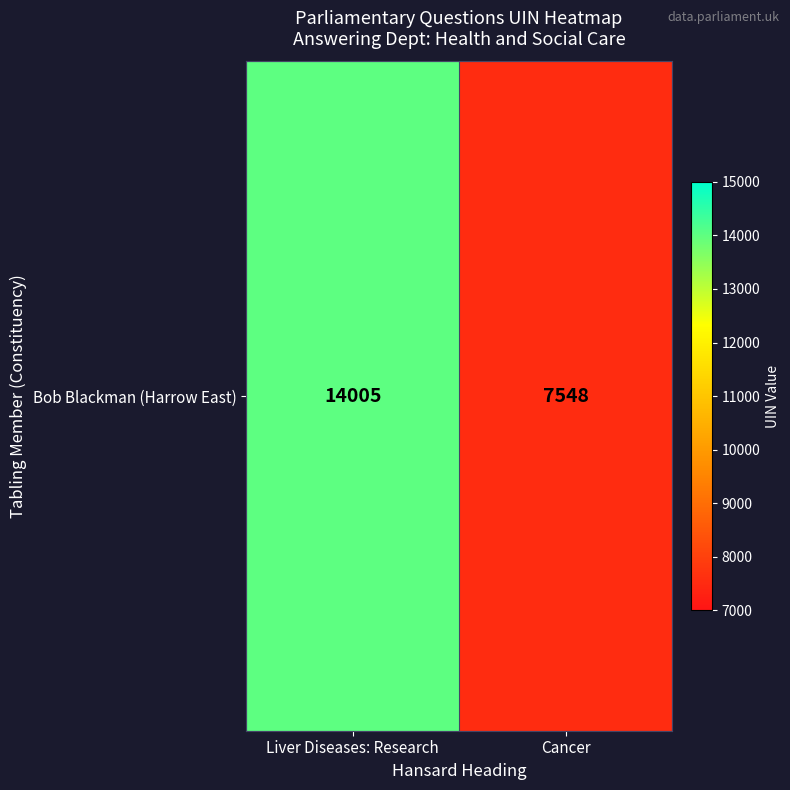

What is the smallest value displayed?

7548